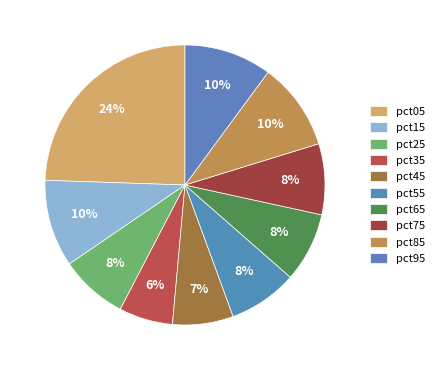

What is the change in value from pct15 to pct55?

-0.2